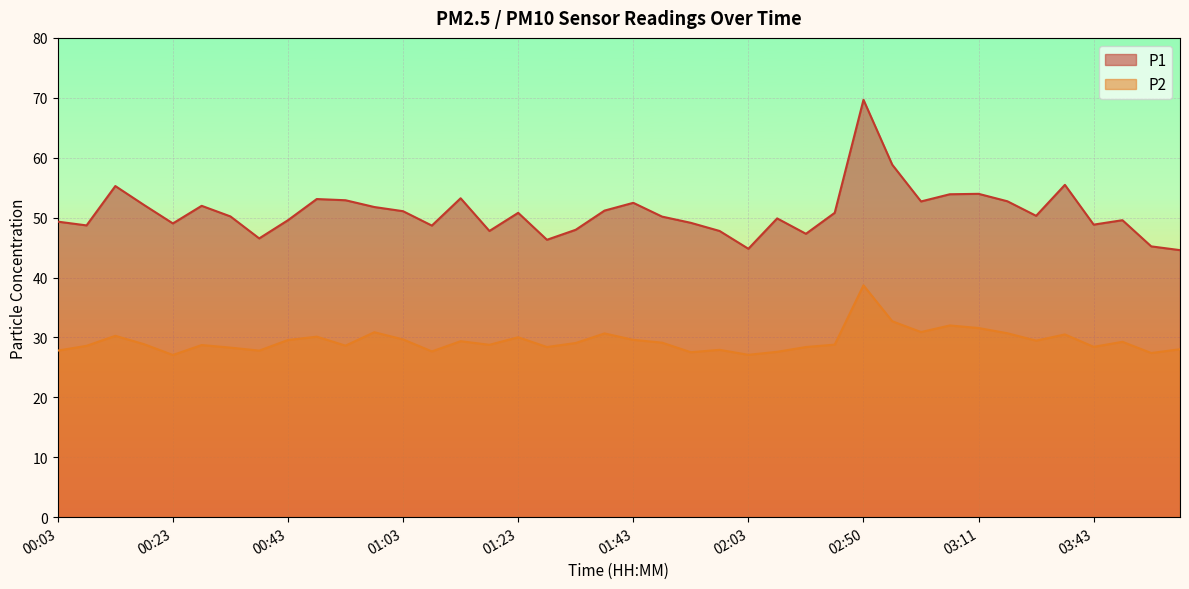

How many lines are shown in the chart?

2